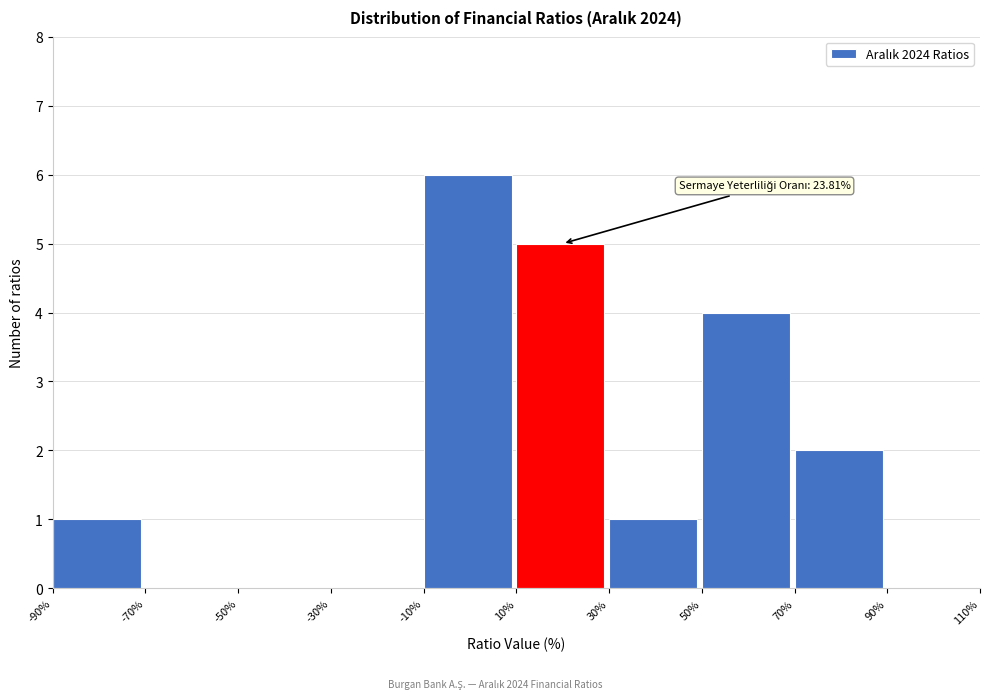

Over which range of the x-axis is the bar tallest?

-10% to 10%